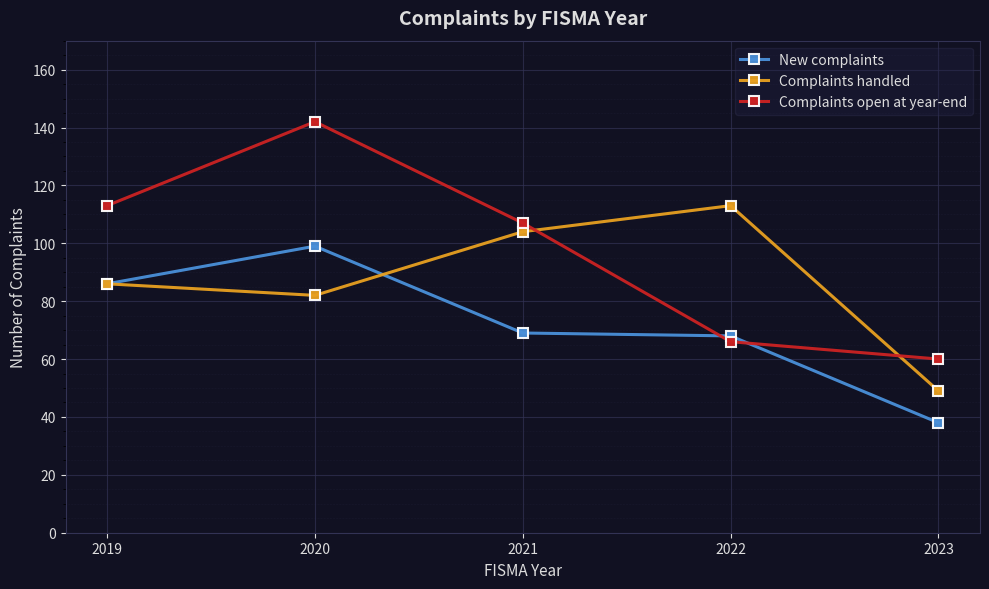

True or false: Complaints handled and Complaints open at year-end intersect in this chart.

True